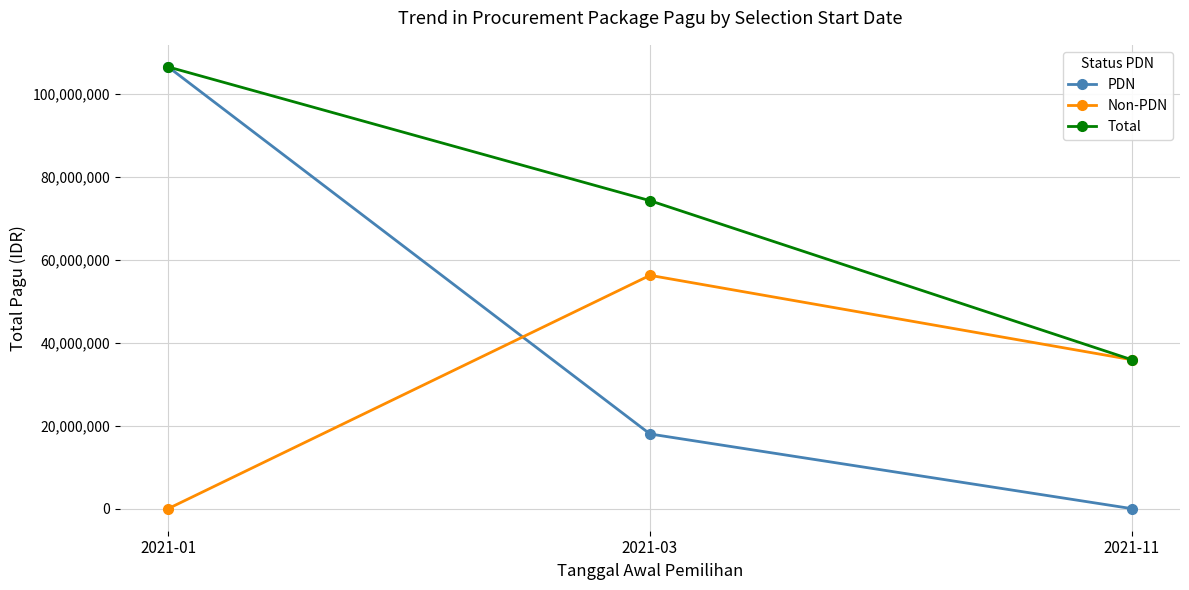

At which label is Total closest to 71200000?

2021-03